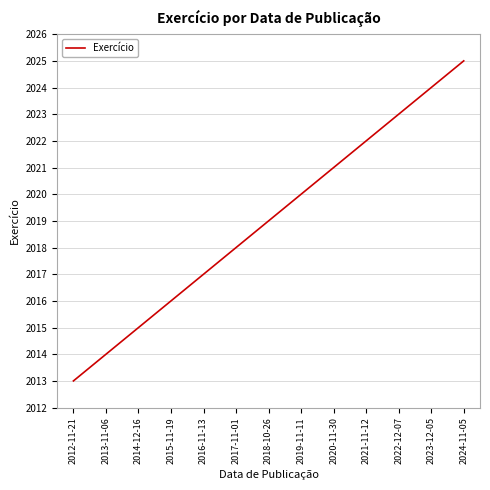

Is this an area chart (filled region under the line)?

No